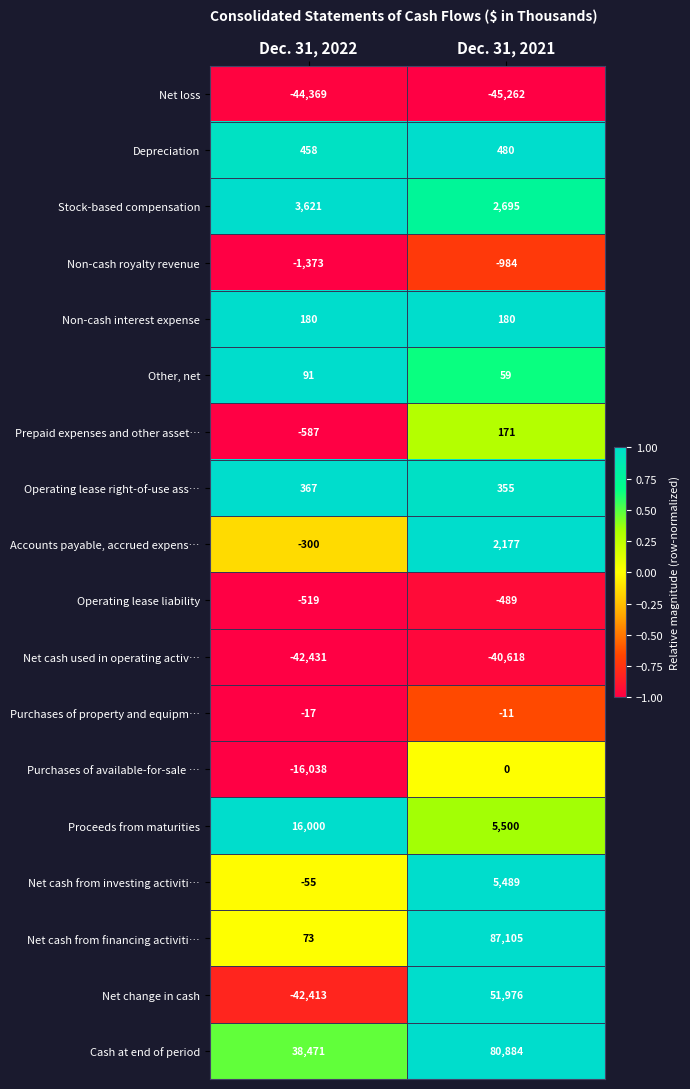

The value of Accounts payable, accrued expens… at Dec. 31, 2022 is -81. True or false?

False